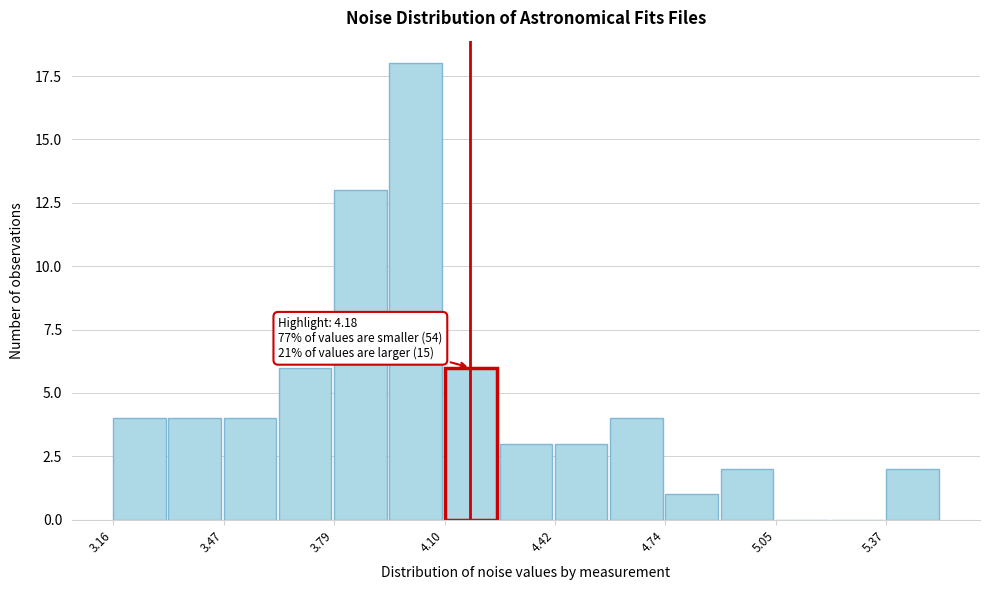

Around what value on the x-axis is the tallest bar? Give the approximate position of its centre, as read against the axis.

4.00